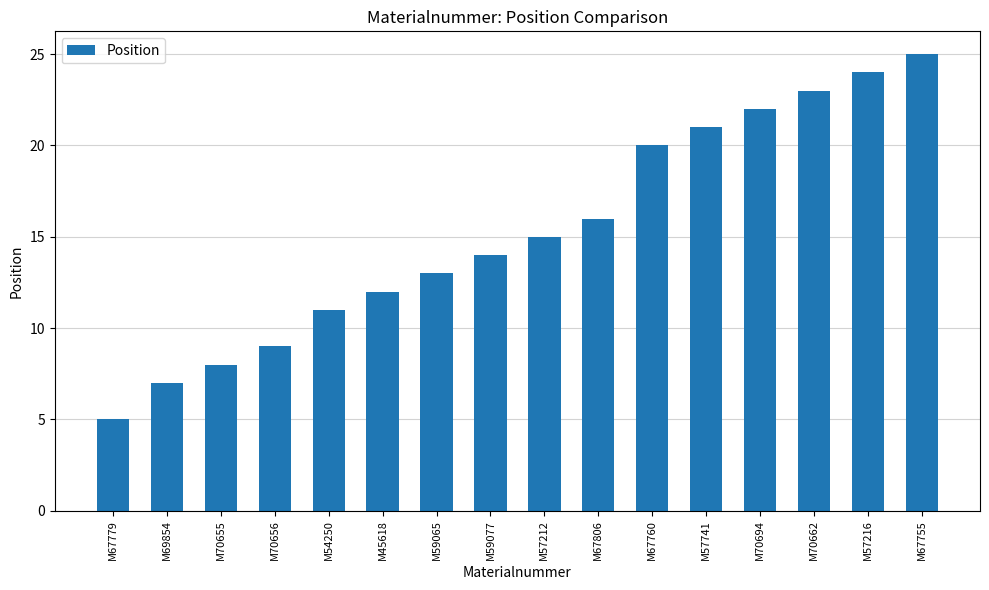

What is the ratio of the value at M54250 to the value at M59065?

0.8